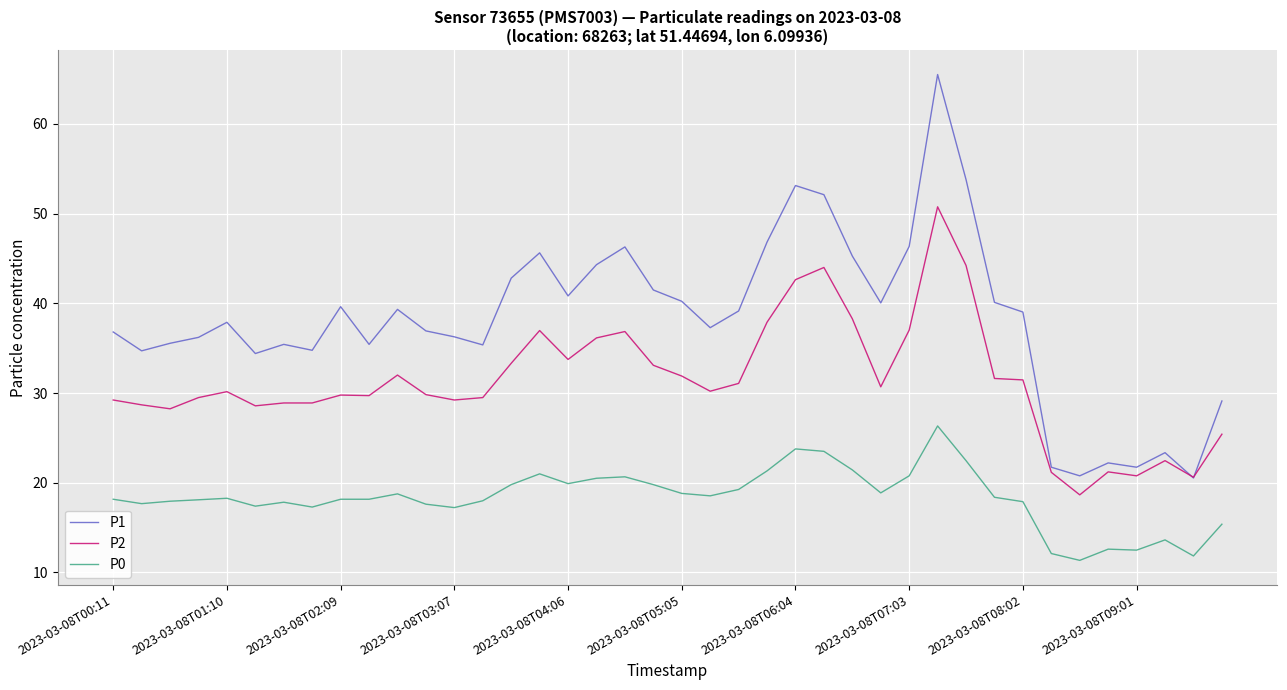

What is the maximum value for P1?

65.5